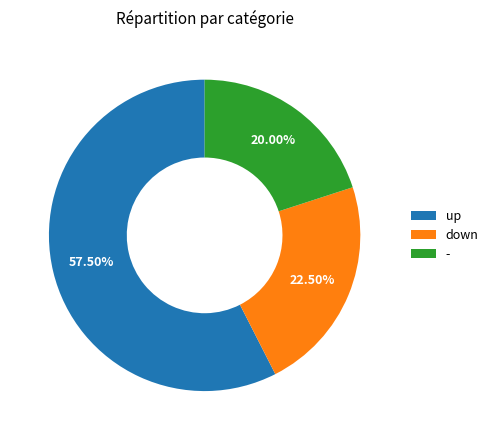

Count the number of slices in the pie.

3